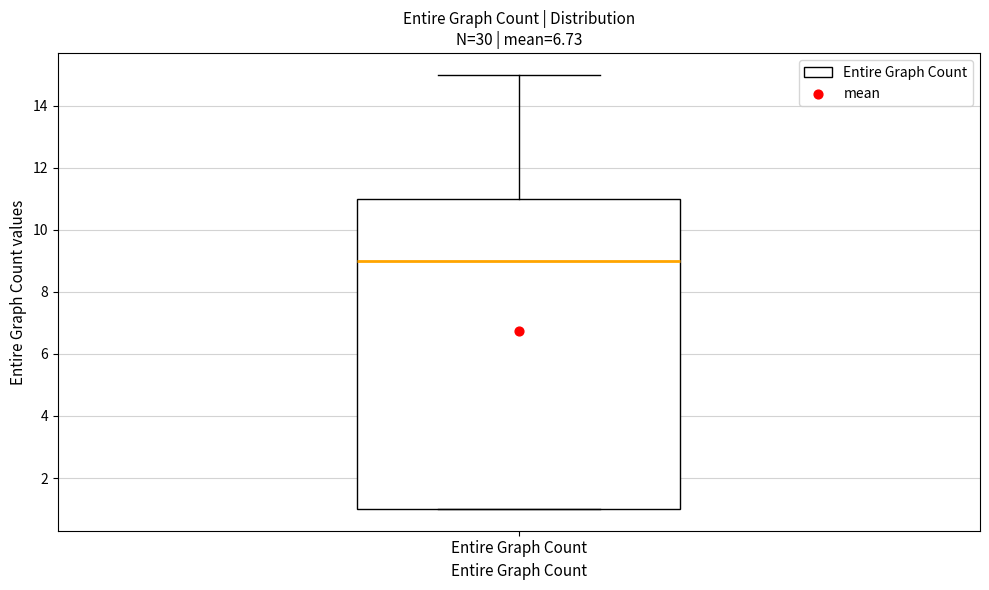

Read this box plot against the y-axis: the position of the median line, the range covered by the box, and the ends of both whiskers. The values are not printed on the chart, so give them approximately, as read against the axis.

median 9, box 1 to 11, whiskers 1 to 15